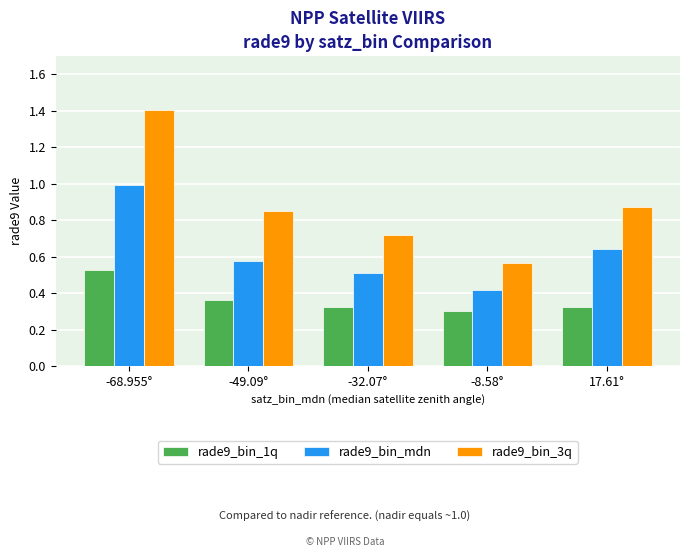

Which series has the widest spread of values?

rade9_bin_3q